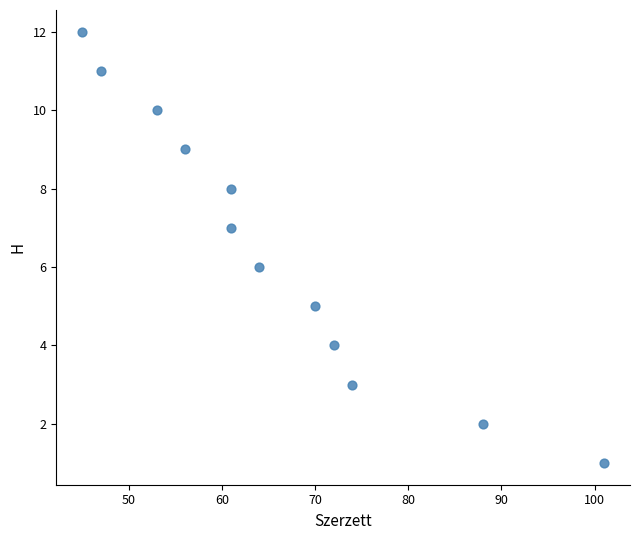

What is the range of Y values (max minus min)?

11